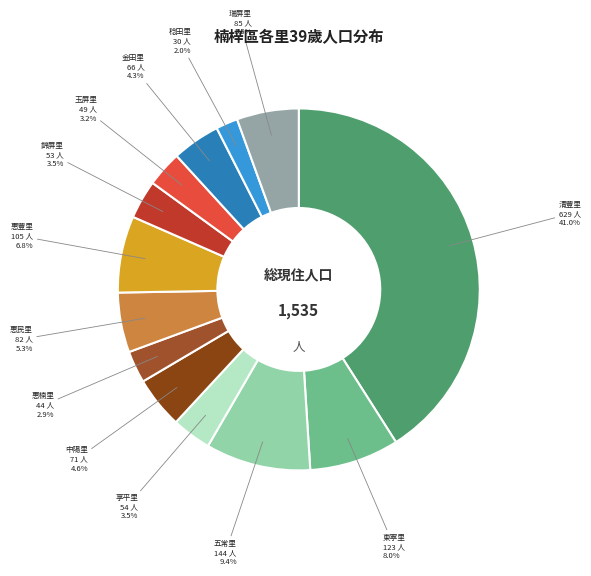

Approximately how many times larger is the value at 錦屏里 compared to 金田里?

0.8